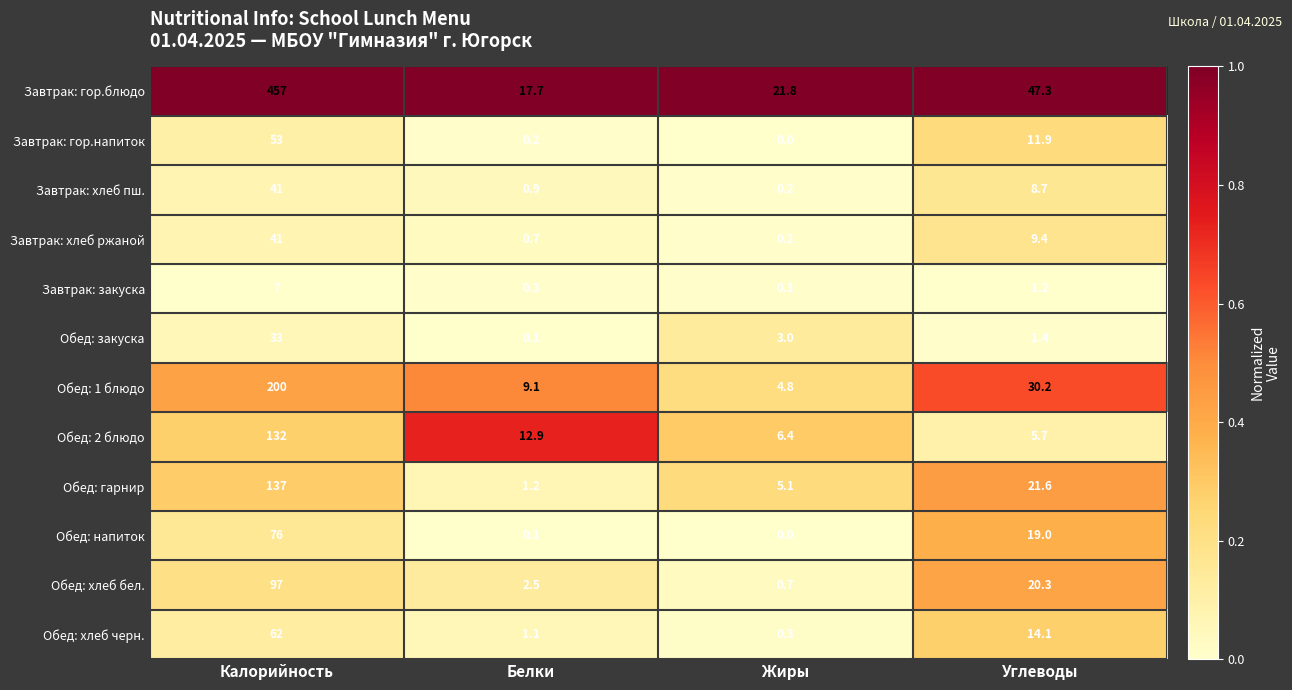

Which series has the largest total across all categories?

Завтрак: гор.блюдо